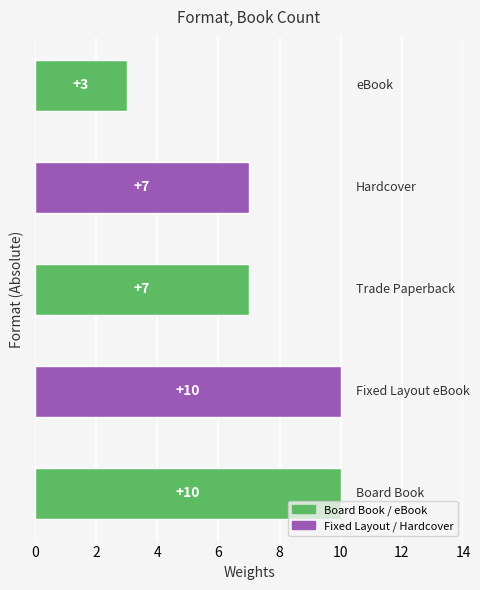

Reading top to bottom, extract all data points from this chart.

3	7	7	10	10